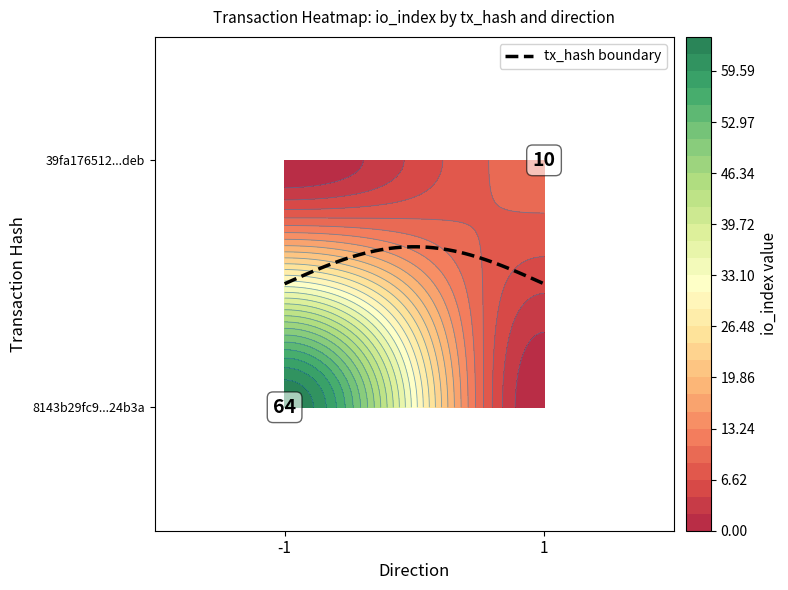

Reading left to right, list all the values displayed in this chart.

8143b29fc91567b1e5e6094ef76c2c129224b3a: -1	64
39fa1765124c574e4e204573e4dfb31ccaf1deb: 1	10